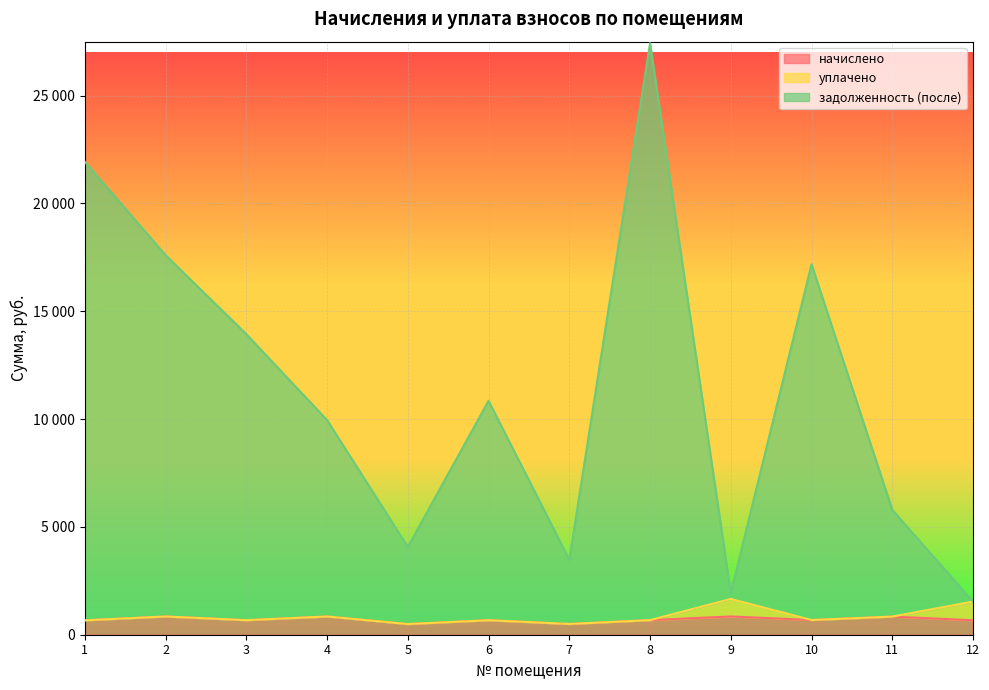

Which category has the lowest value across all series?

5